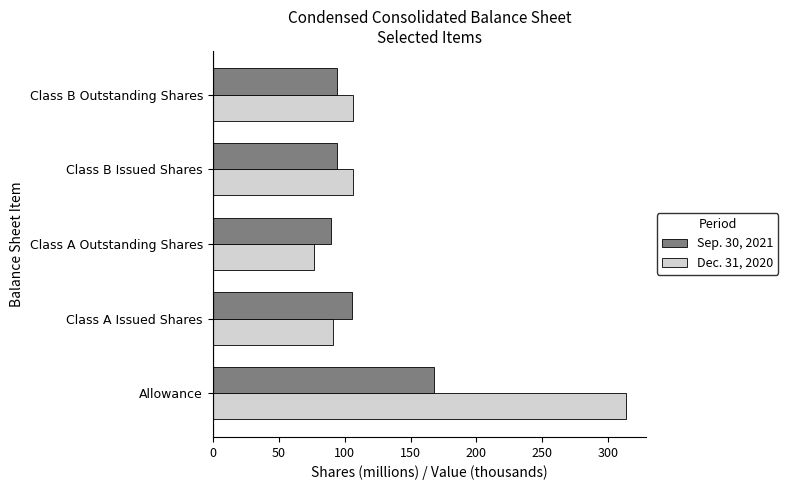

Is it true that Dec. 31, 2020 equals 45.2 at Class A Outstanding Shares?

False